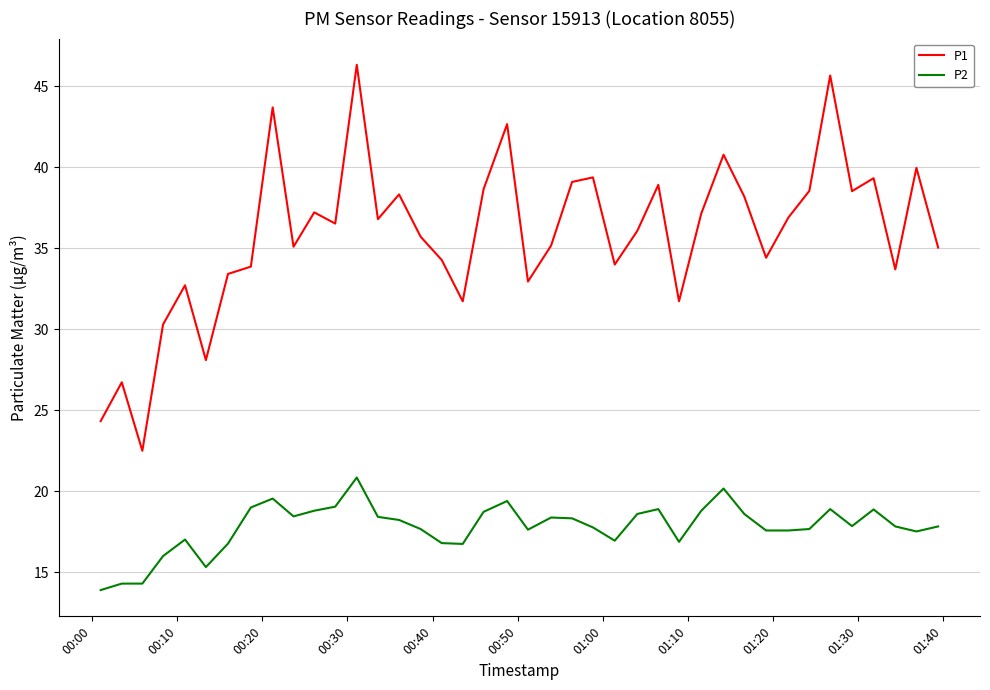

Which series has the largest total across all categories?

P1